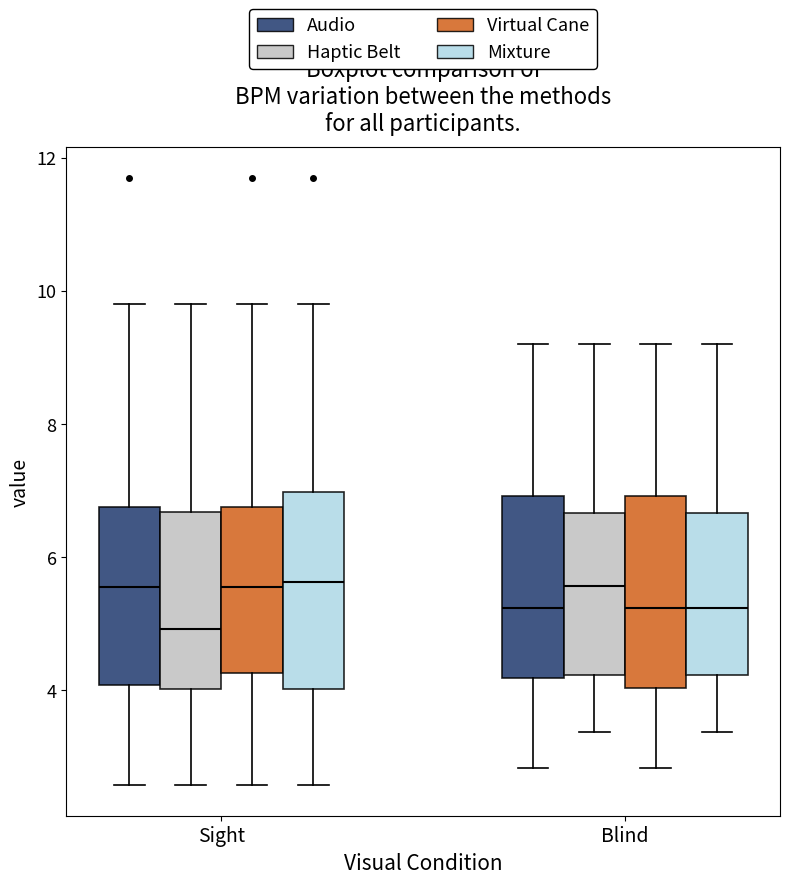

Which box's median line is the lowest?

Sight (Haptic Belt)